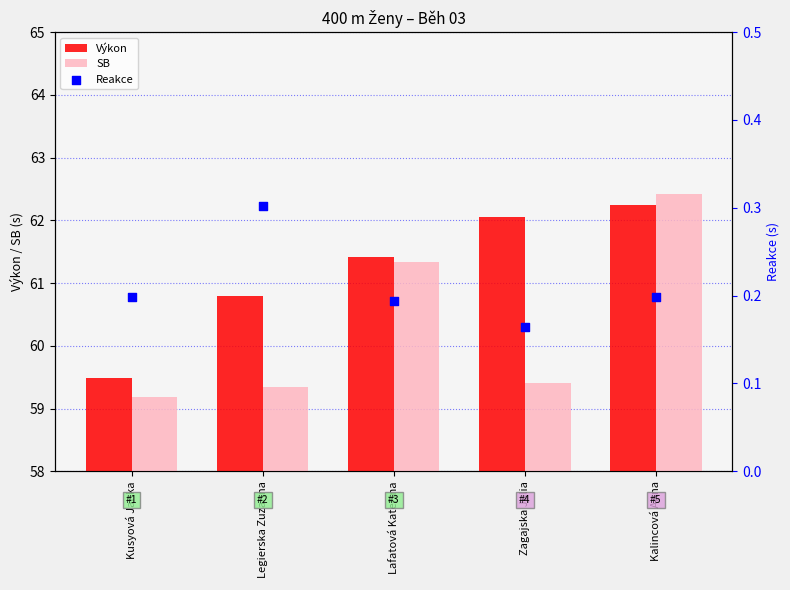

What is the total value across all series at Zagajska Julia?

121.6